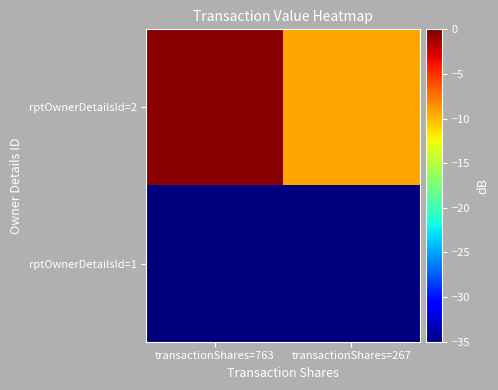

At which category does the chart reach its peak across all series?

transactionShares=763